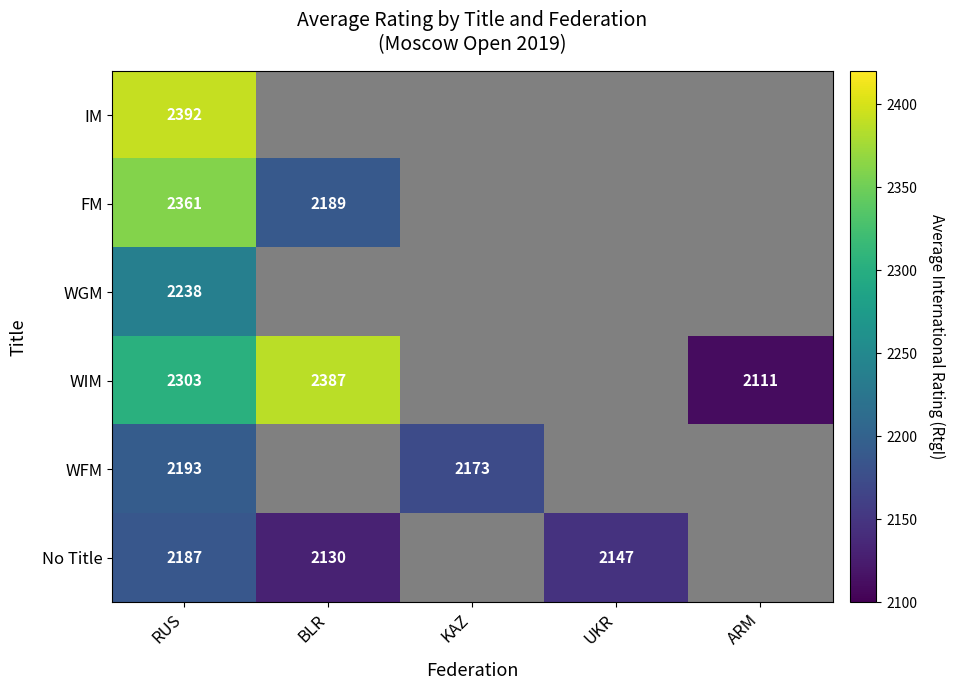

The value of WGM at RUS is 2238. True or false?

True